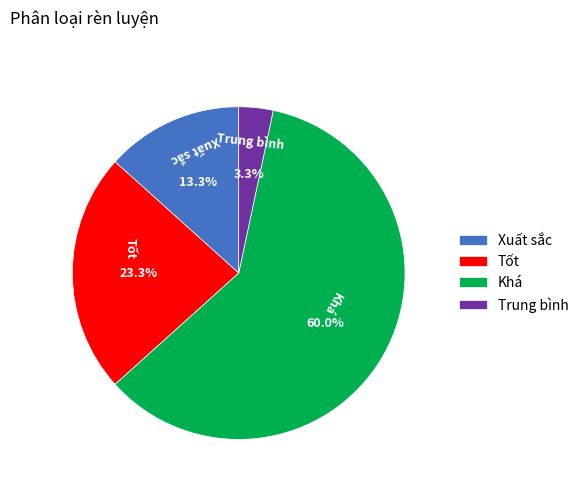

Which slice is the largest?

Khá